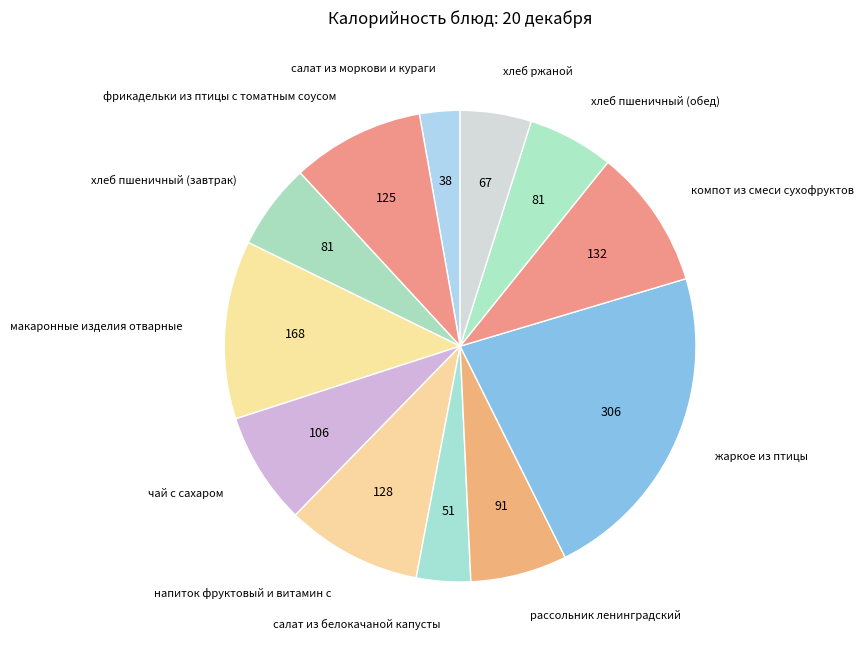

What is the largest slice in the pie chart?

жаркое из птицы